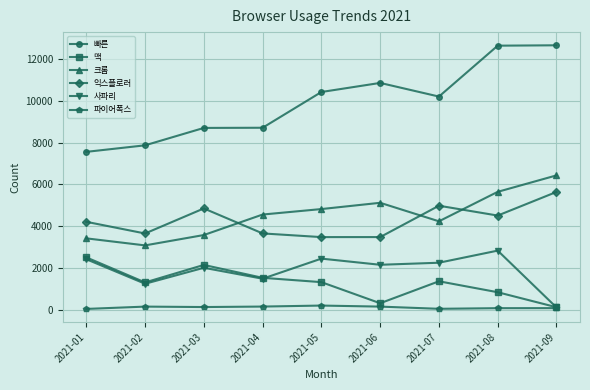

What is the lowest value of the 익스플로러 series?

3481